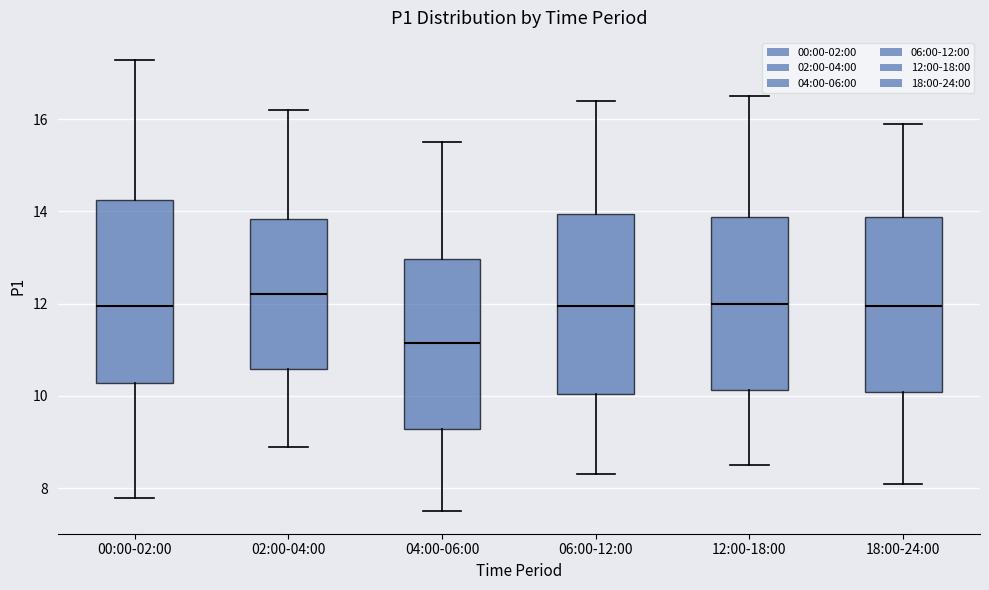

Reading left to right, transcribe this box plot: for each box, give where its median line is, the range the box spans, and where its two whiskers end, as read against the y-axis. The values are not printed on the chart, so give them approximately, as read against the axis.

00:00-02:00: median 12.0, box 10.2 to 14.2, whiskers 7.8 to 17.2
02:00-04:00: median 12.2, box 10.6 to 13.8, whiskers 9.0 to 16.2
04:00-06:00: median 11.2, box 9.2 to 13.0, whiskers 7.6 to 15.6
06:00-12:00: median 12.0, box 10.0 to 14.0, whiskers 8.4 to 16.4
12:00-18:00: median 12.0, box 10.2 to 13.8, whiskers 8.6 to 16.6
18:00-24:00: median 12.0, box 10.0 to 13.8, whiskers 8.2 to 16.0